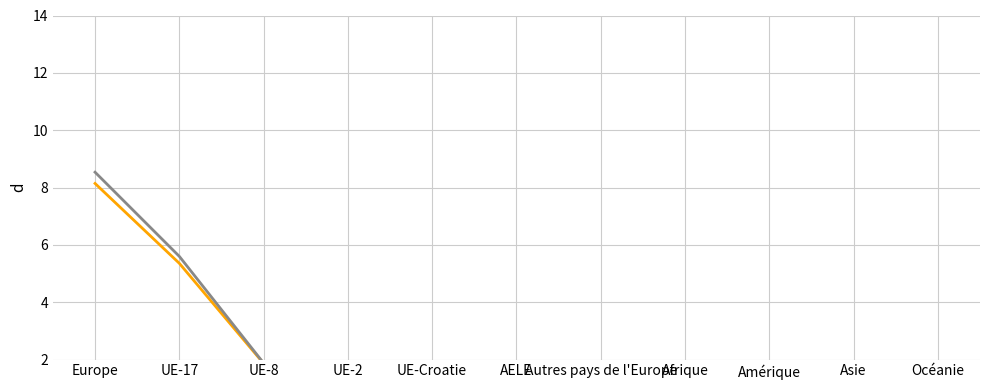

Is it true that Total (population résidante) equals 0.0 at AELE?

False